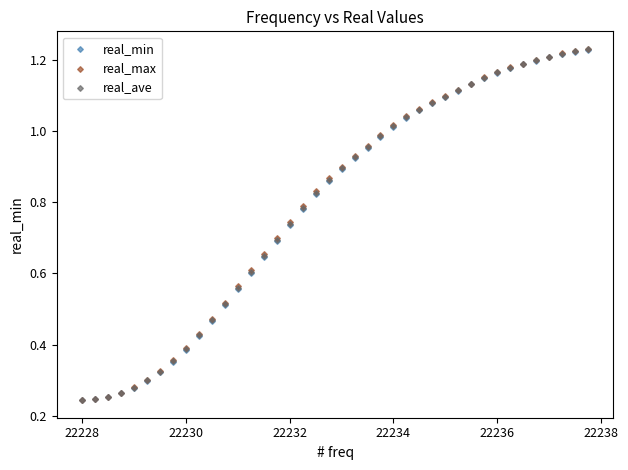

What are all the series names shown in the legend?

real_min, real_max, real_ave